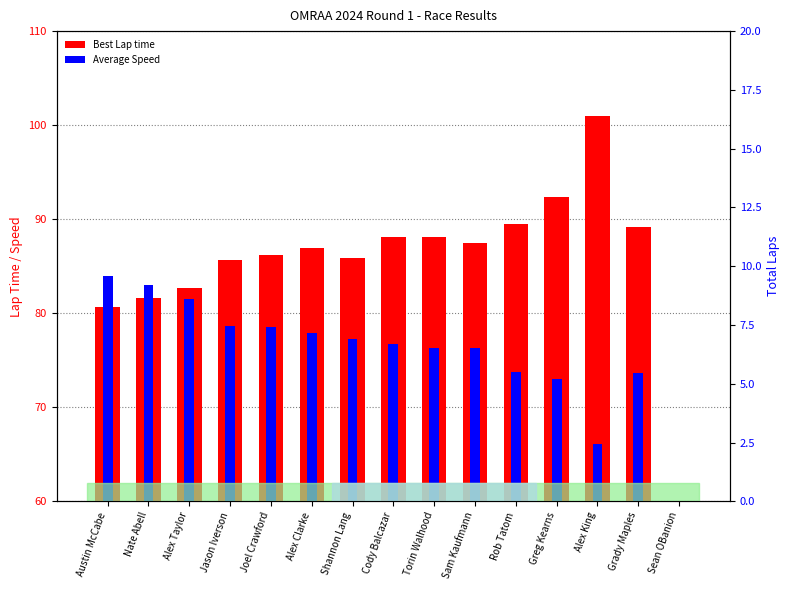

Rank the series at Alex Taylor from lowest to highest value.

Average Speed, Best Lap time